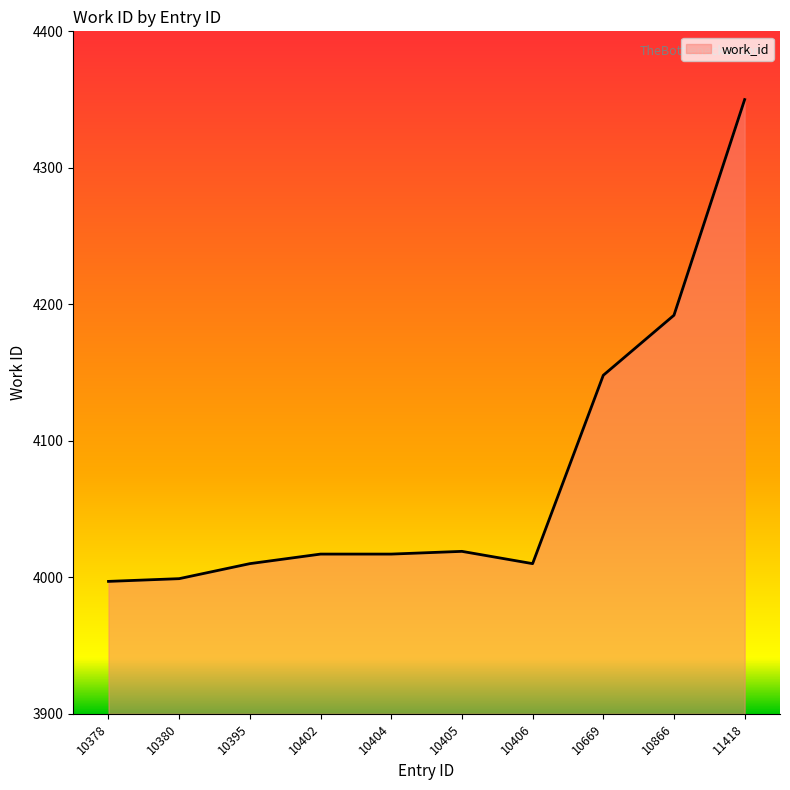

Which has a higher value, 11418 or 10405?

11418